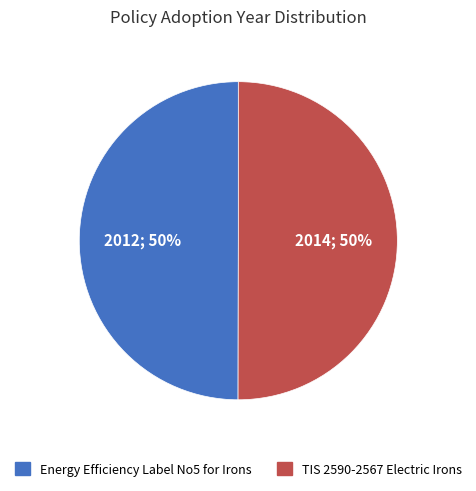

To the nearest percent, what percentage of the pie is TIS 2590-2567 Electric Irons?

50%